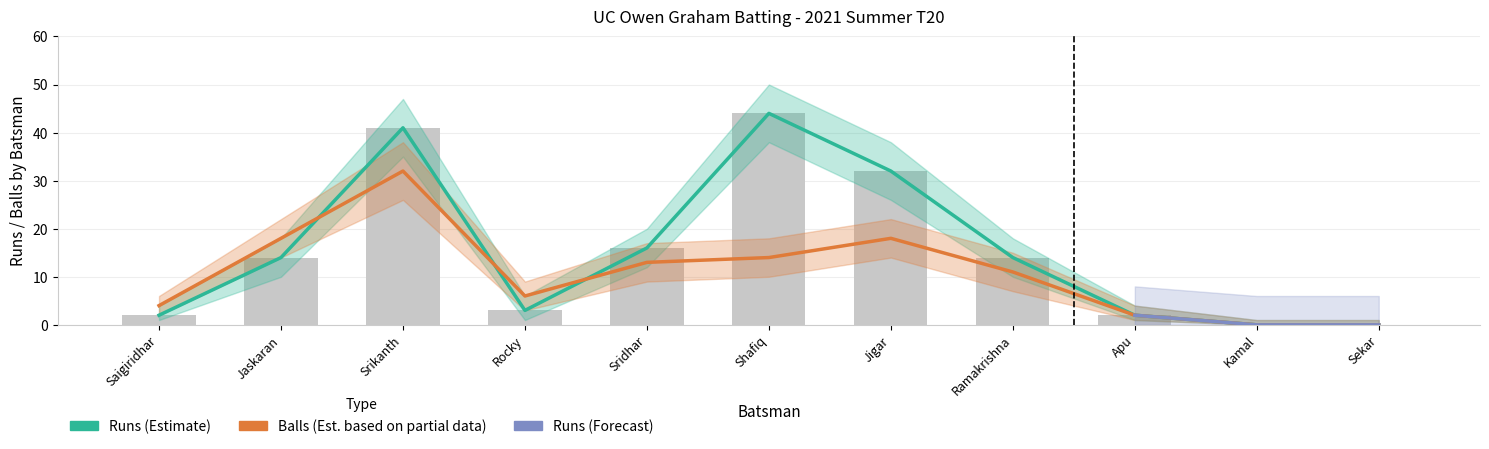

Reading left to right, transcribe all the data shown in this chart.

Runs: 2	14	41	3	16	44	32	14	2	0	0
Runs_lo: 2	14	41	3	16	44	32	14	2	0	0
Balls: 4	18	32	6	13	14	18	11	2	0	0